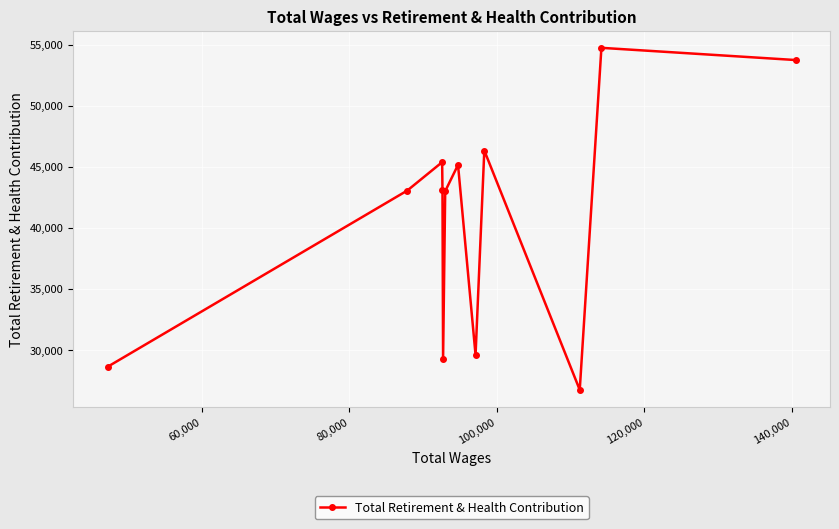

What is the maximum value shown in the chart?

54748